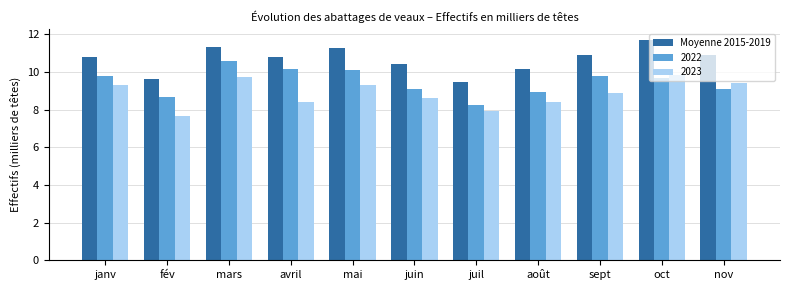

Which label corresponds to the smallest value in the chart?

fév